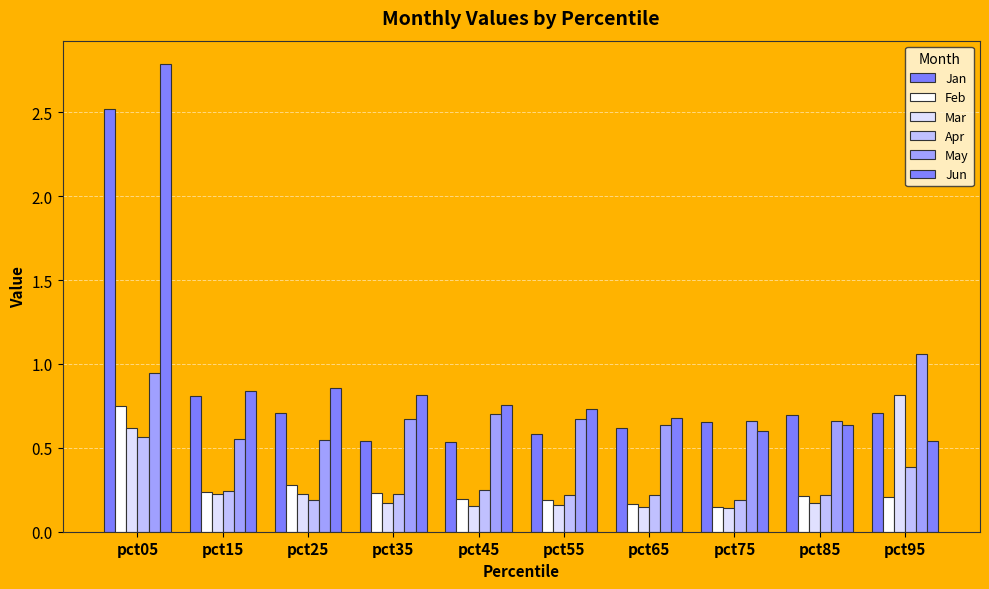

Is it true that Jun equals 0.8 at pct15?

True